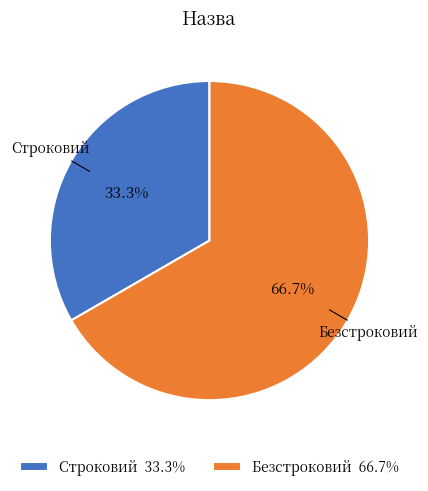

Does Строковий represent more than half of the total?

No